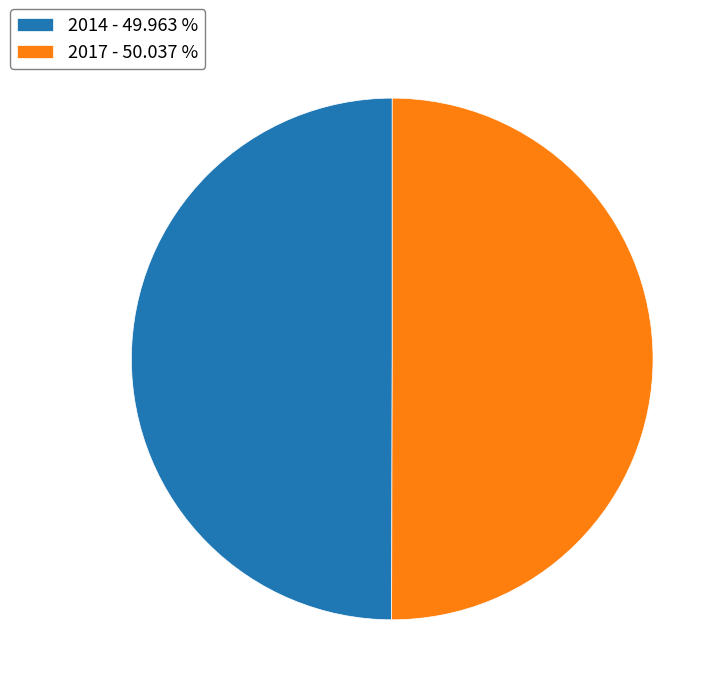

The 2014 slice represents 50% of the pie. True or false?

True